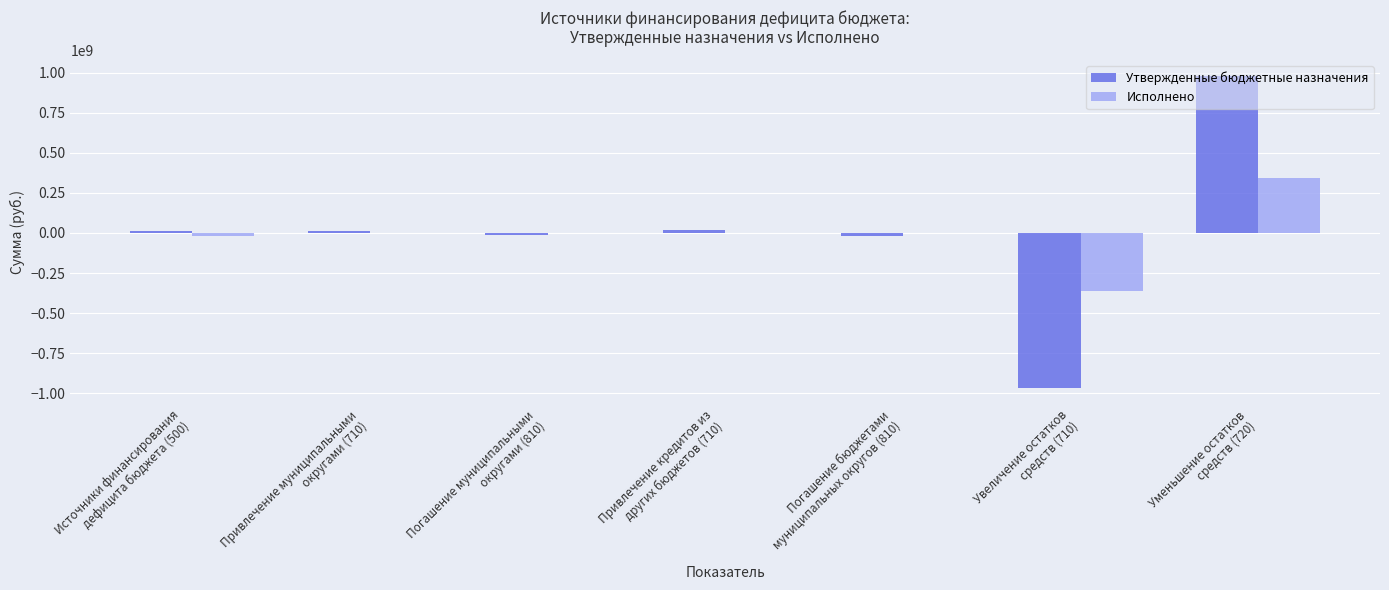

How many values in Утвержденные бюджетные назначения are above zero?

4